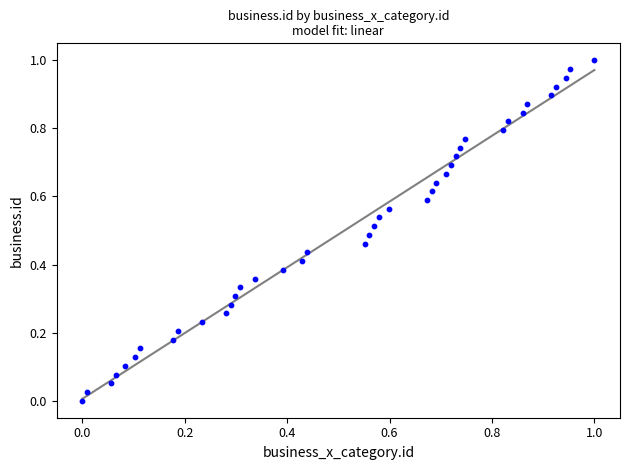

How many data points are displayed?

40